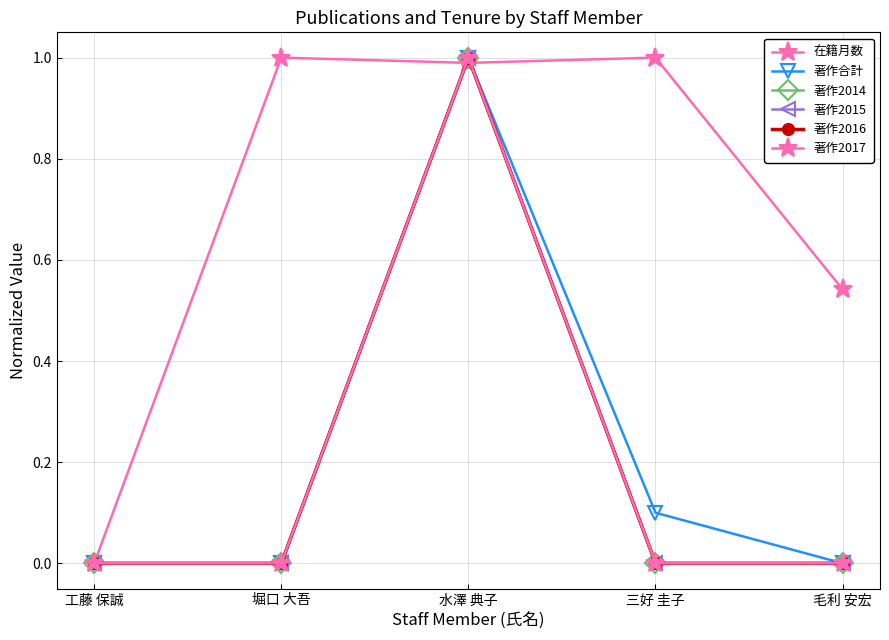

True or false: 著作2015 and 著作合計 intersect in this chart.

False